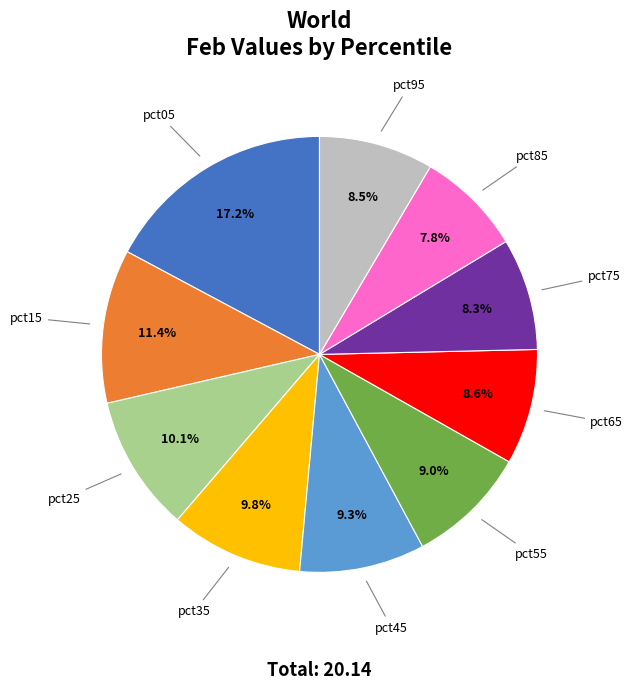

To the nearest percent, what is the average slice percentage?

10%